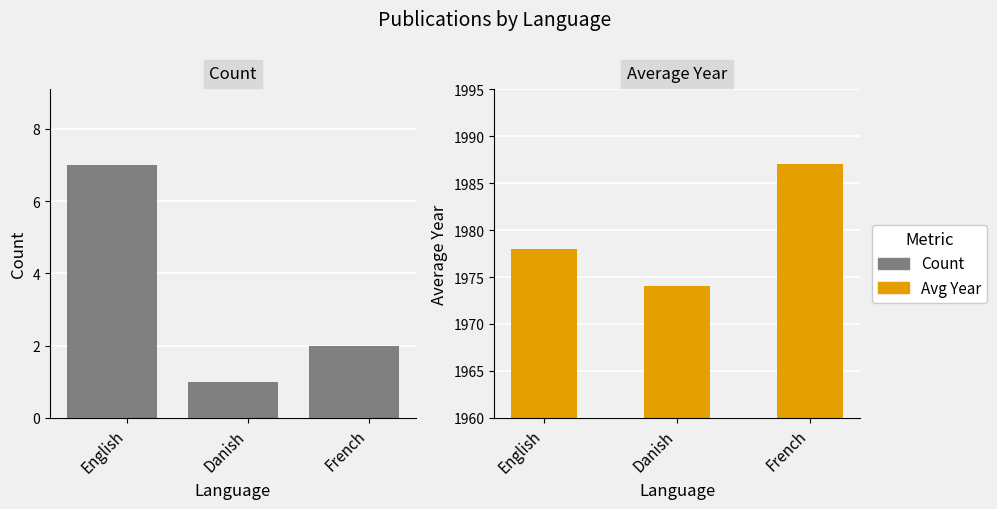

Reading right to left, transcribe all the data shown in this chart.

Count: 2	1	7
Avg Year: 1987	1974	1978